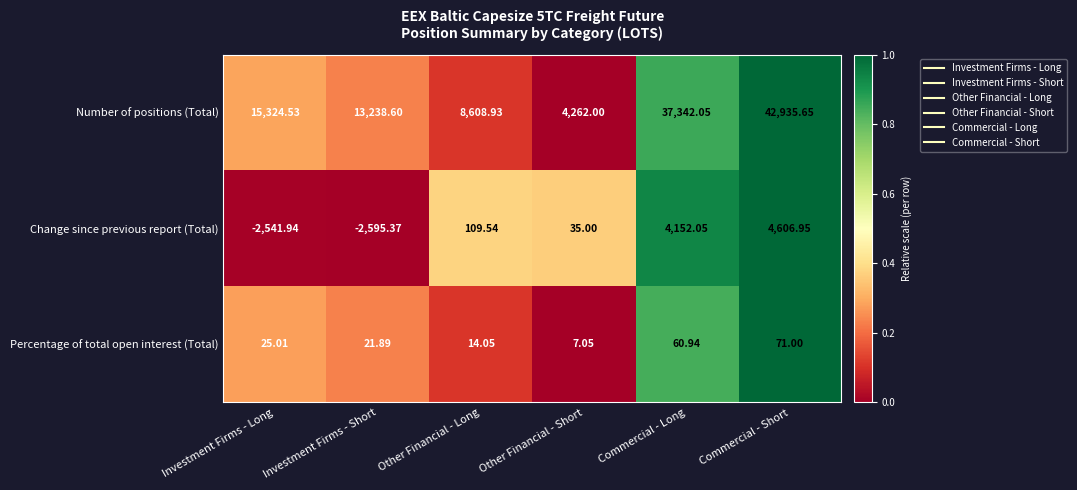

At Other Financial - Long, list the series in order from smallest to largest.

Percentage of total open interest (Total), Change since previous report (Total), Number of positions (Total)